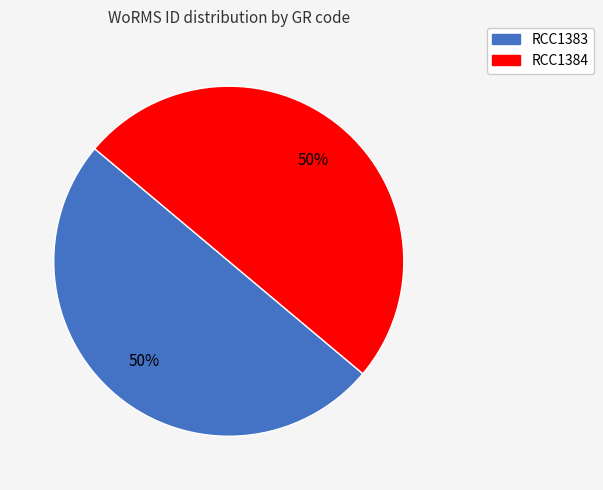

Is it true that RCC1383 is 50% of the pie?

True